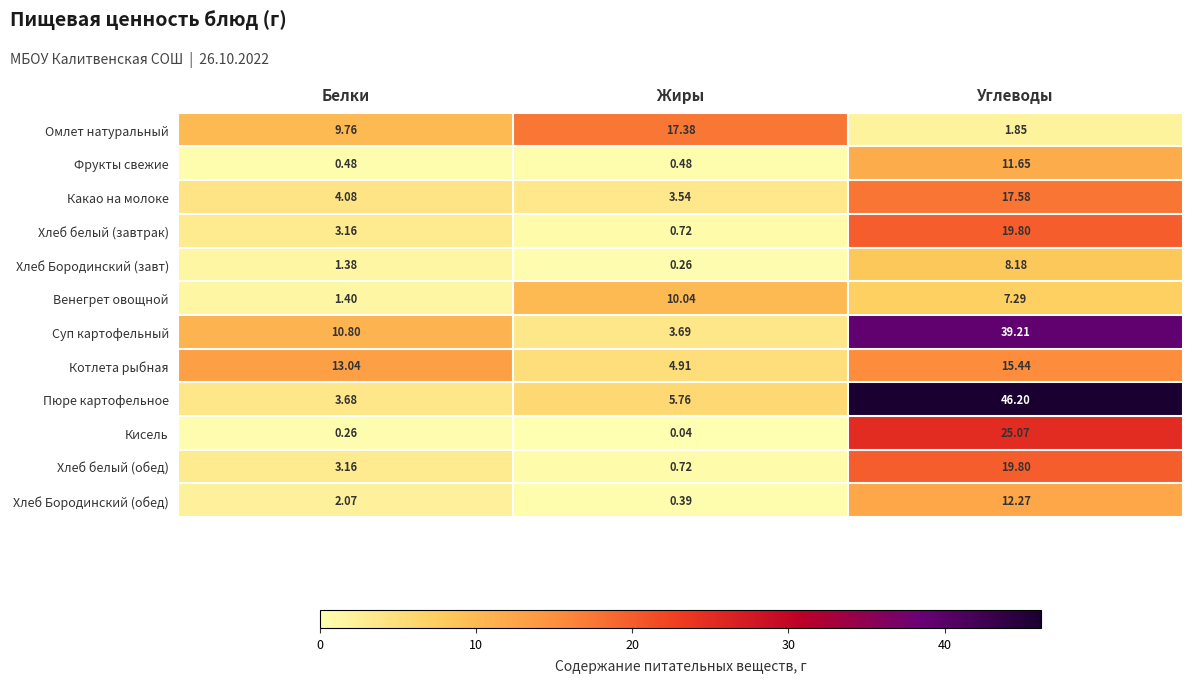

What is the greatest value displayed?

46.2